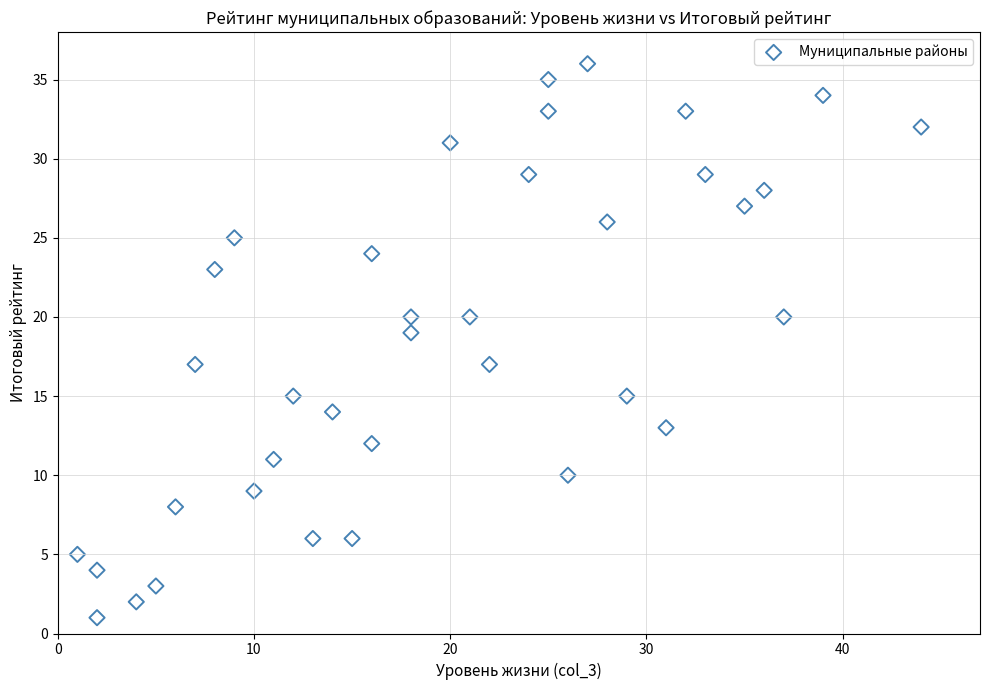

What is the range of Y values (max minus min)?

35